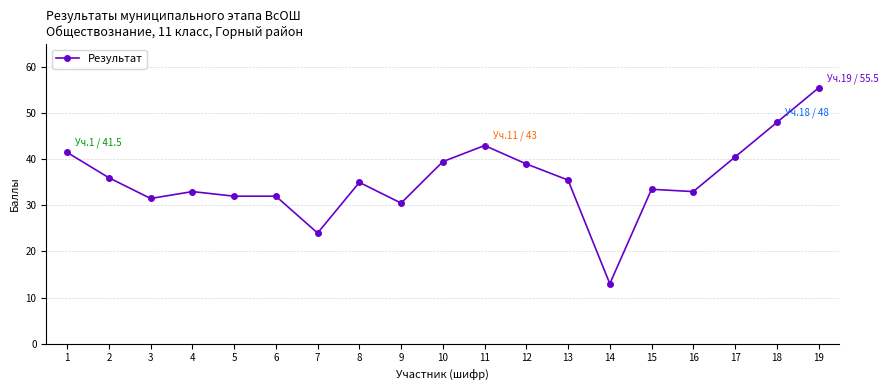

The chart shows a value of 10.4 at 10. True or false?

False